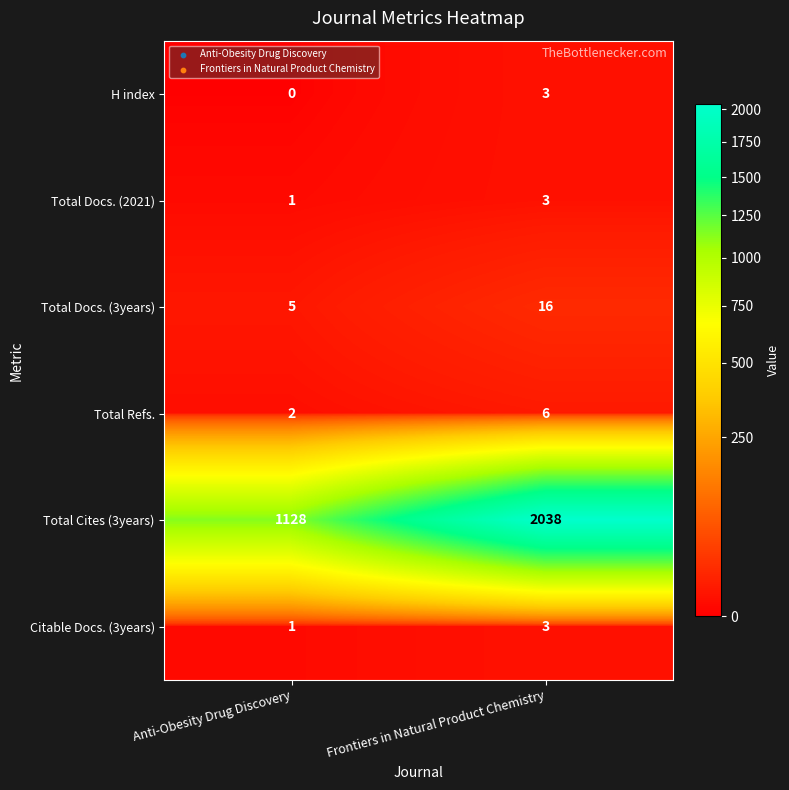

Reading left to right, what are all the values shown in this chart?

H index: Anti-Obesity Drug Discovery=0	Frontiers in Natural Product Chemistry=3
Total Docs. (2021): Anti-Obesity Drug Discovery=1	Frontiers in Natural Product Chemistry=3
Total Docs. (3years): Anti-Obesity Drug Discovery=5	Frontiers in Natural Product Chemistry=16
Total Refs.: Anti-Obesity Drug Discovery=2	Frontiers in Natural Product Chemistry=6
Total Cites (3years): Anti-Obesity Drug Discovery=1128	Frontiers in Natural Product Chemistry=2038
Citable Docs. (3years): Anti-Obesity Drug Discovery=1	Frontiers in Natural Product Chemistry=3